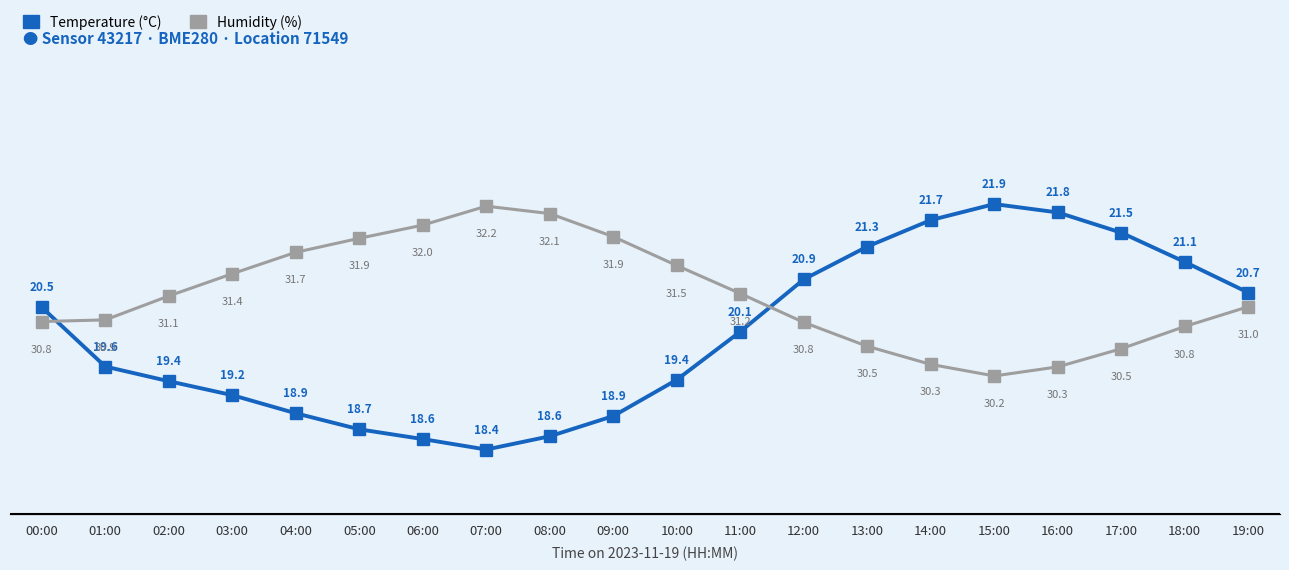

List the labels in order of Humidity (%) value, smallest first.

15:00, 16:00, 14:00, 17:00, 13:00, 18:00, 12:00, 00:00, 01:00, 19:00, 02:00, 11:00, 03:00, 10:00, 04:00, 05:00, 09:00, 06:00, 08:00, 07:00